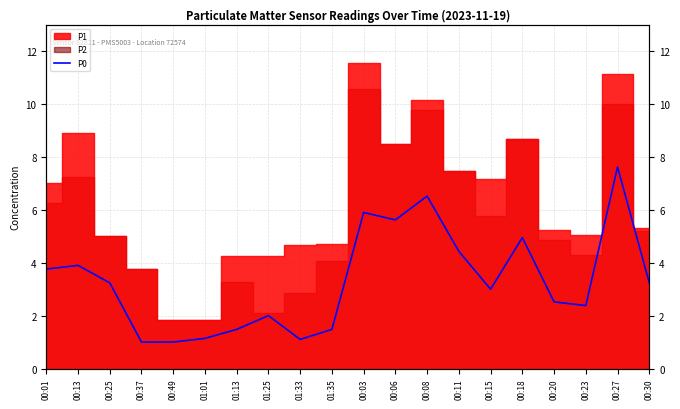

What position from the left is 00:15?

15